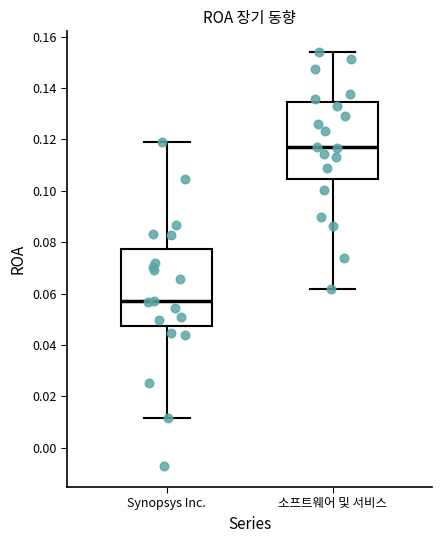

Which box has the lowest median line?

Synopsys Inc.